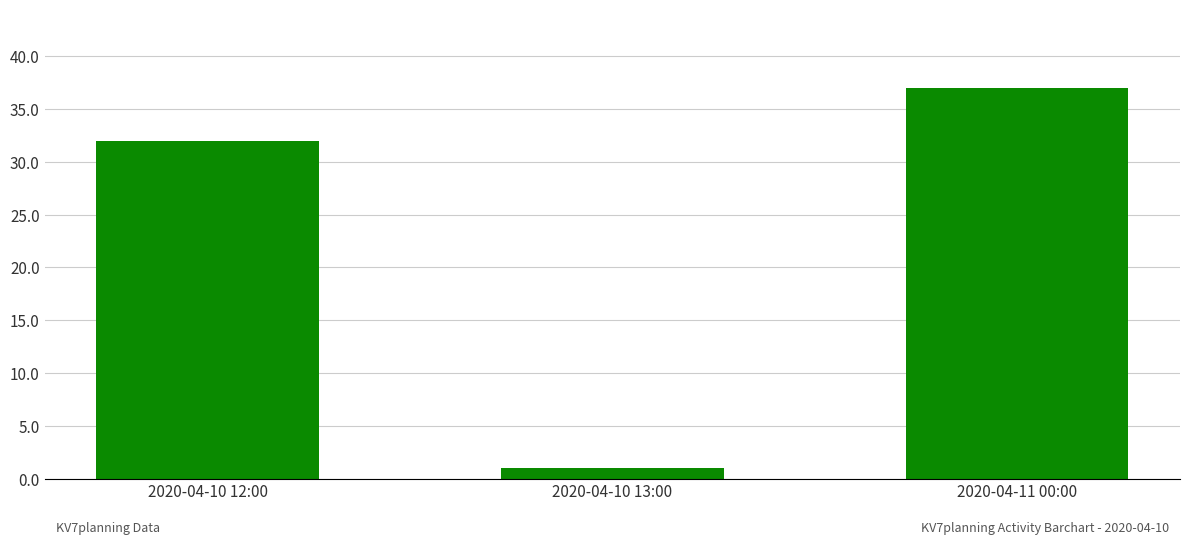

What is the sum of all values?

70